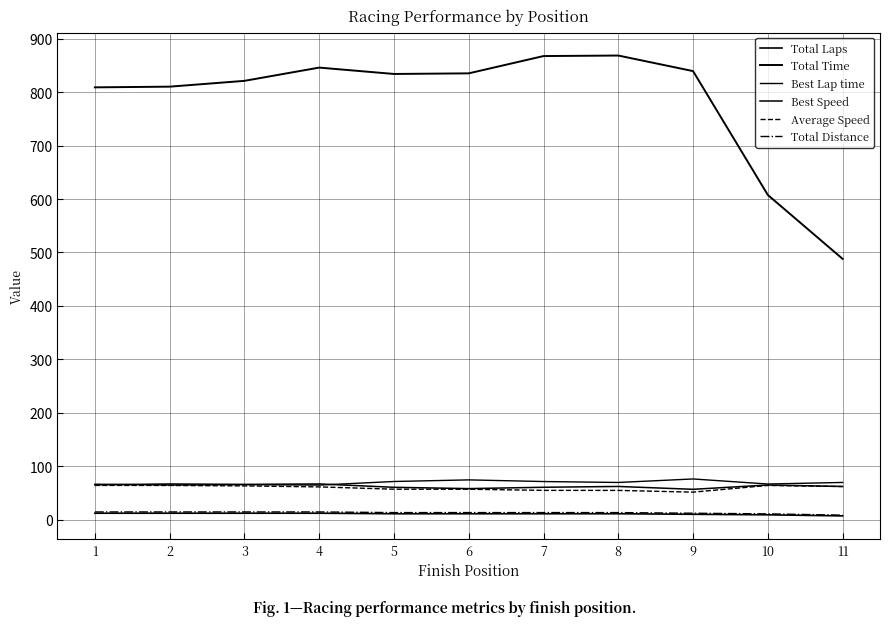

Is the value of Average Speed at 8 greater than the value of Total Distance at 10?

Yes